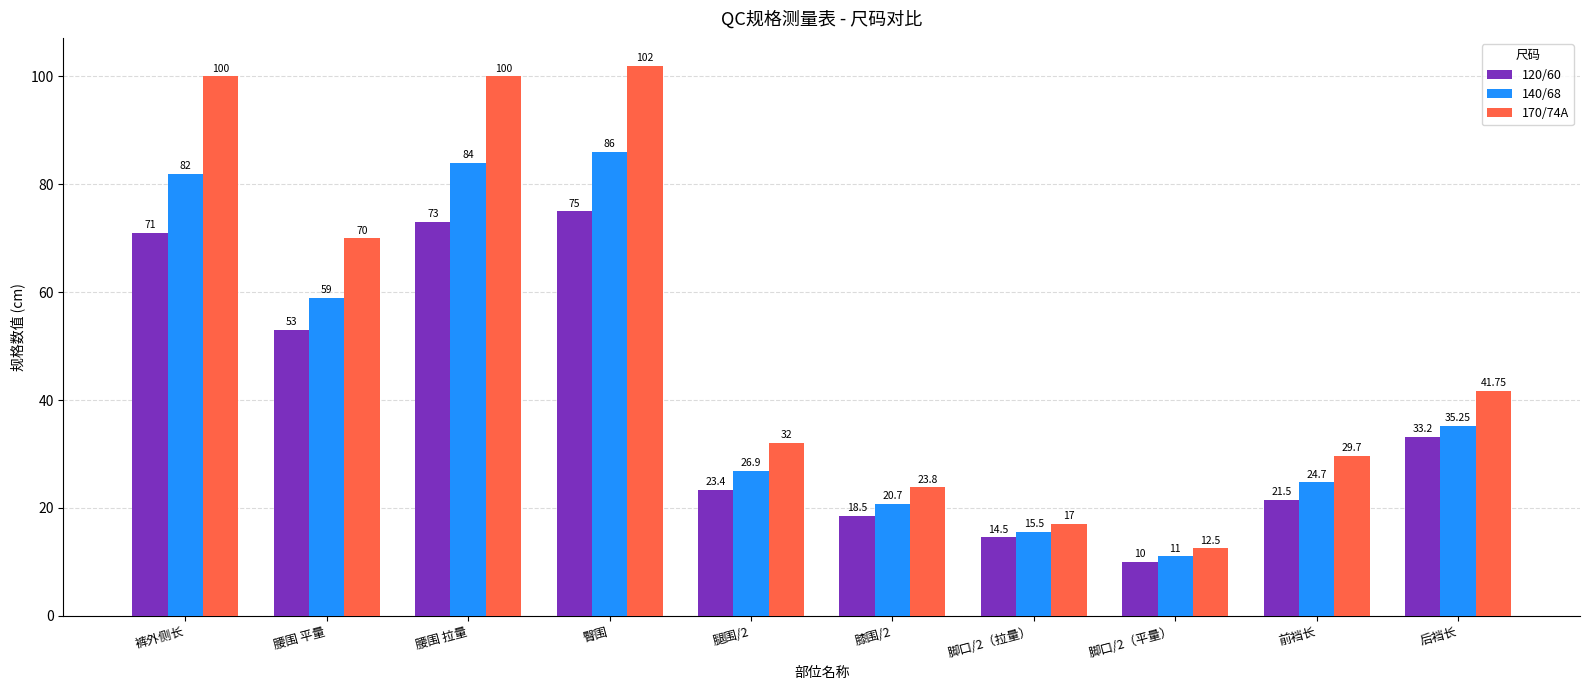

Is it true that 140/68 equals 40.1 at 前裆长?

False